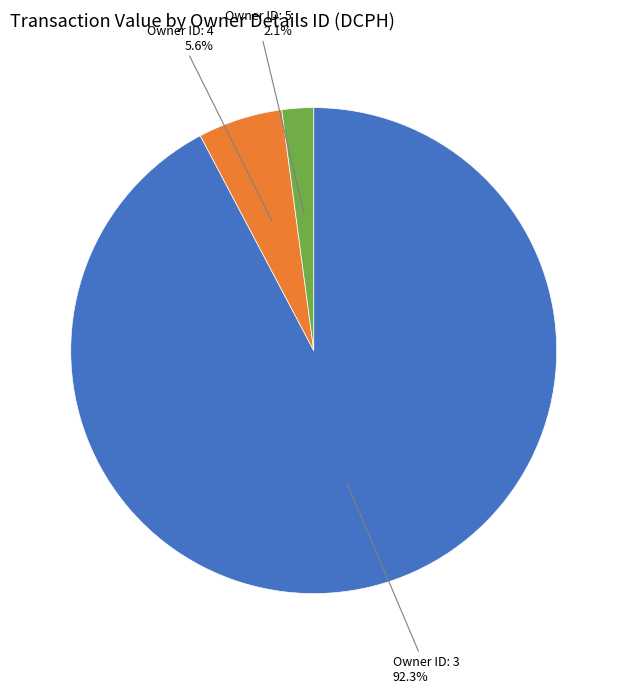

How much of the chart is everything except Owner ID: 5?

97.9%